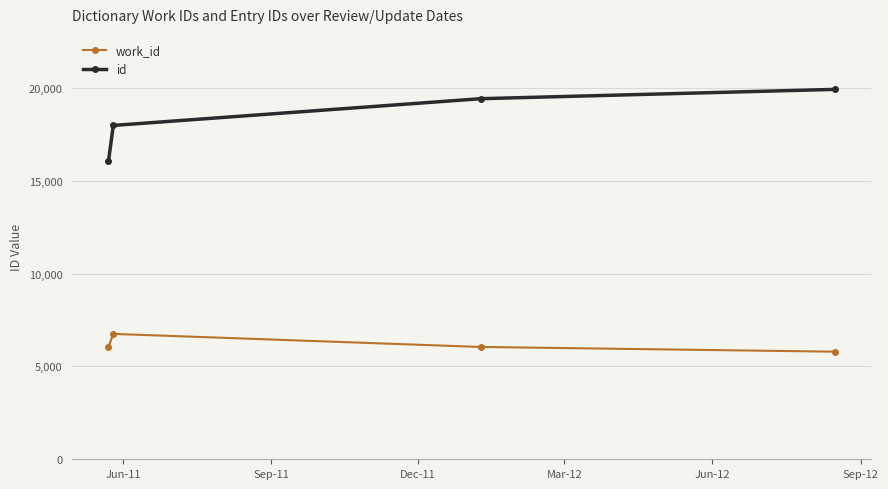

True or false: id and work_id cross at least once.

False